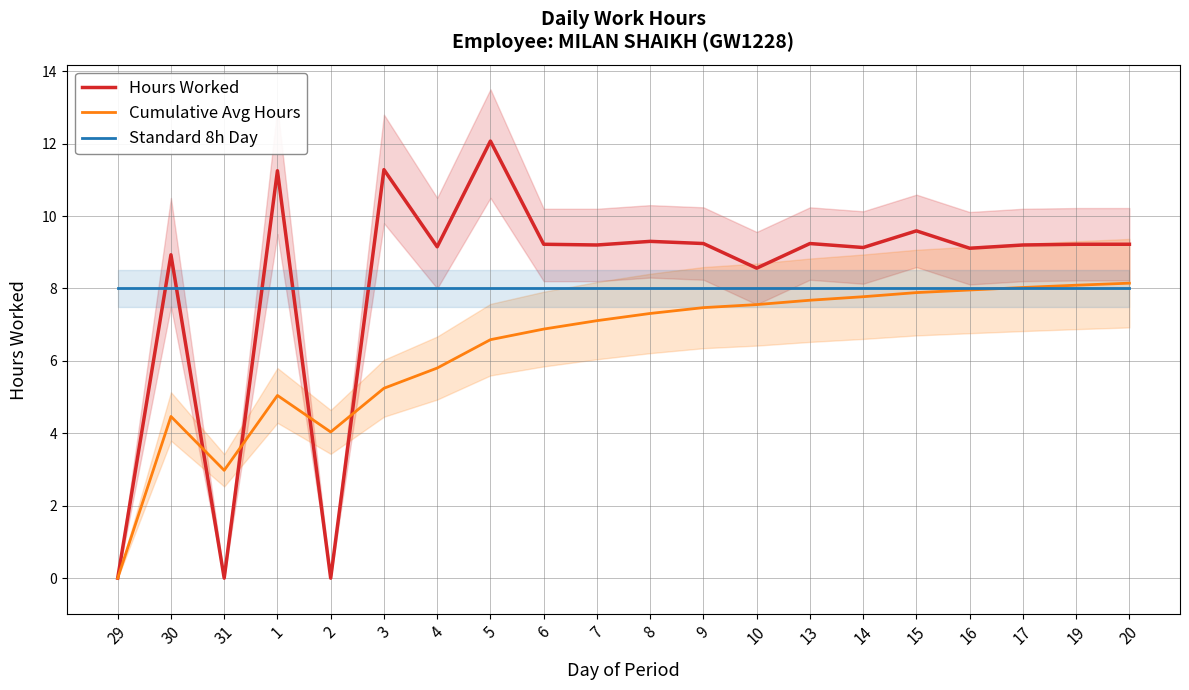

True or false: Hours Worked has a value of 12.1 at 5.

True